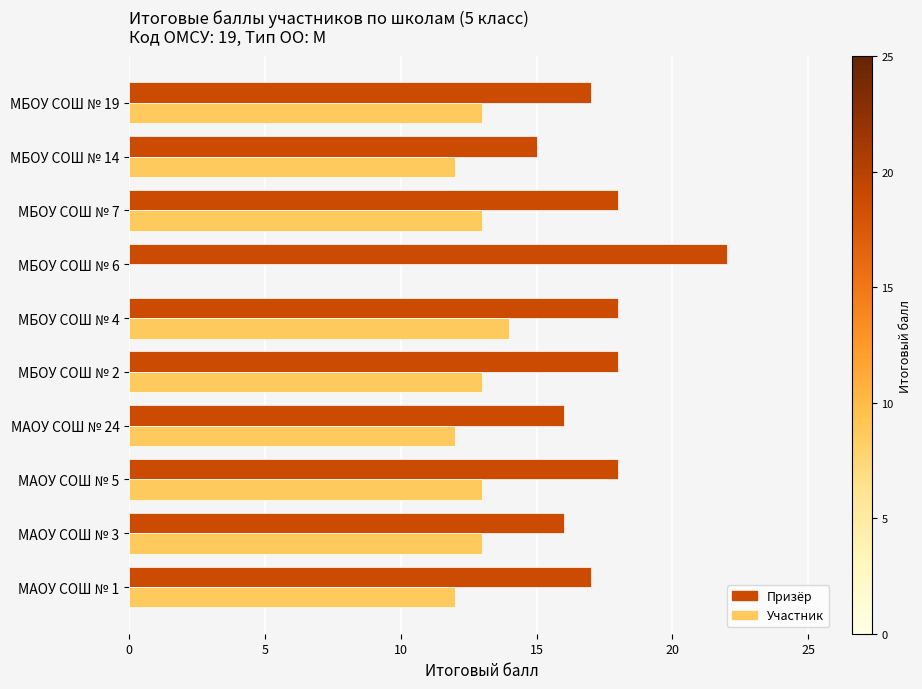

At which category is the sum across all series the highest?

МБОУ СОШ № 4